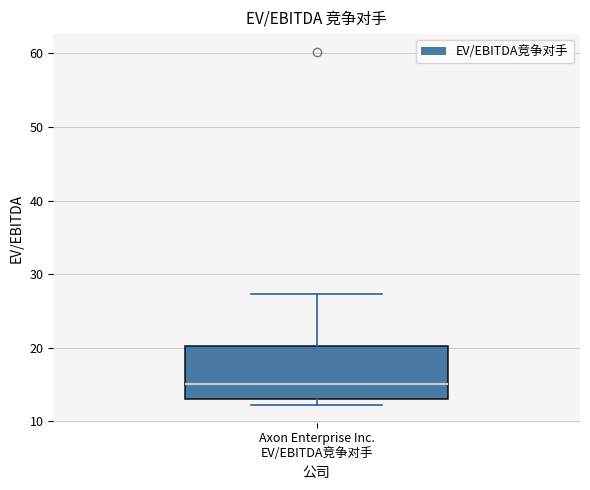

Read this box plot against the y-axis: the position of the median line, the range covered by the box, and the ends of both whiskers. The values are not printed on the chart, so give them approximately, as read against the axis.

median 15, box 13 to 20, whiskers 12 to 27